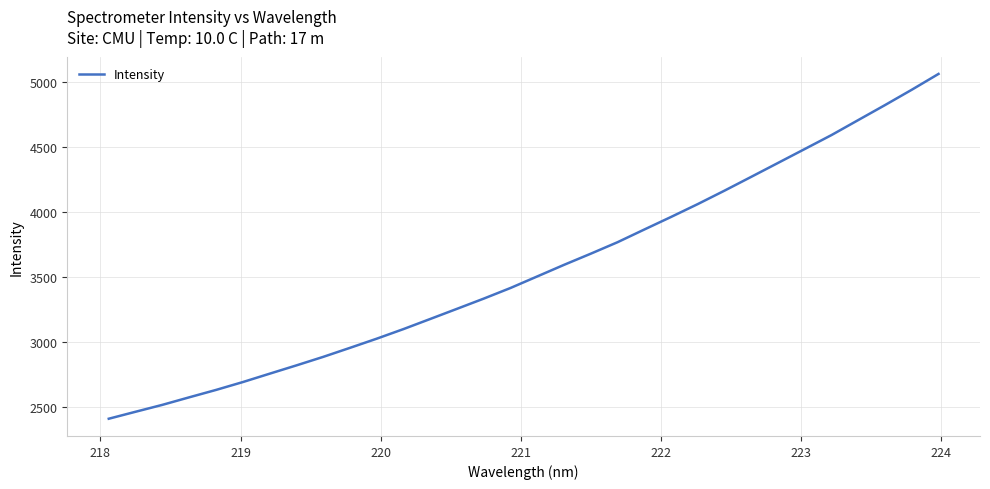

What is the greatest value displayed?

5065.1